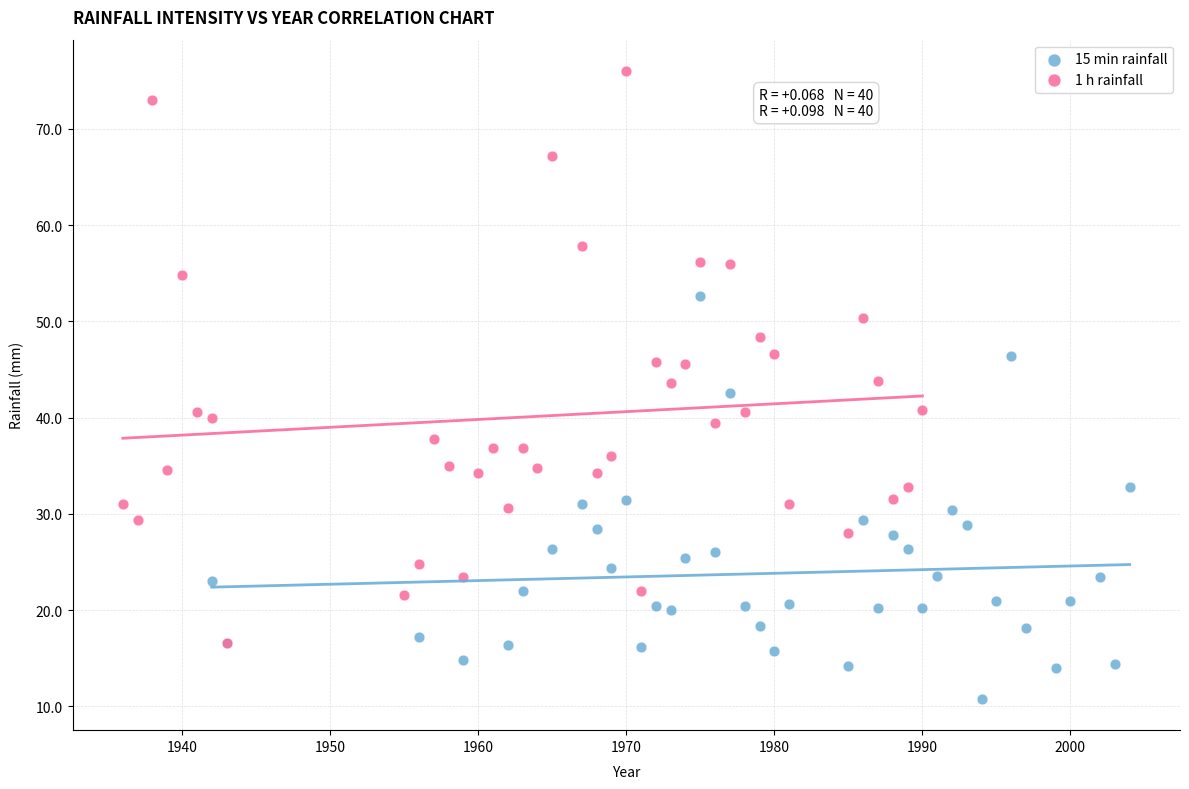

Which series reaches the maximum Y coordinate?

1 h rainfall